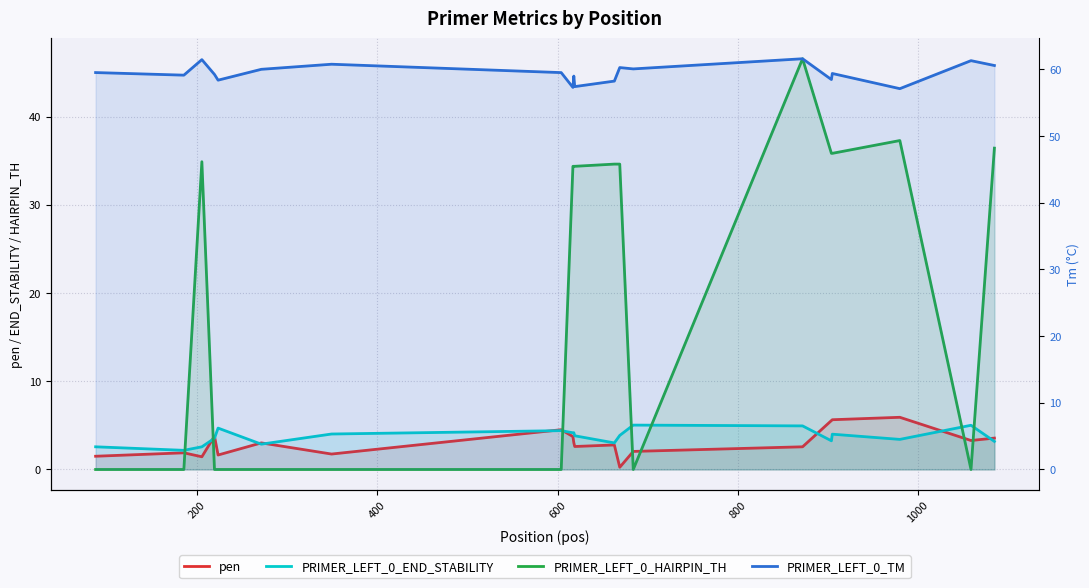

Reading right to left, transcribe all the data shown in this chart.

pen: 3.6	3.3	5.9	5.6	5.5	2.6	2.0	0.3	2.8	2.6	3.0	3.7	4.5	1.7	3.0	1.6	3.8	1.4	1.9	1.5
PRIMER_LEFT_0_END_STABILITY: 3.2	5.0	3.4	4.0	3.2	4.9	5.0	3.9	3.0	3.8	4.2	4.2	4.4	4.0	2.9	4.7	3.5	2.6	2.2	2.6
PRIMER_LEFT_0_HAIRPIN_TH: 36.4	0.0	37.3	35.8	35.8	46.5	0.0	34.6	34.6	34.4	34.4	34.4	0.0	0.0	0.0	0.0	0.0	34.9	0.0	0.0
PRIMER_LEFT_0_TM: 60.6	61.3	57.1	59.4	58.5	61.6	60.0	60.2	58.2	57.4	59.0	57.3	59.5	60.7	60.0	58.4	59.2	61.4	59.1	59.5